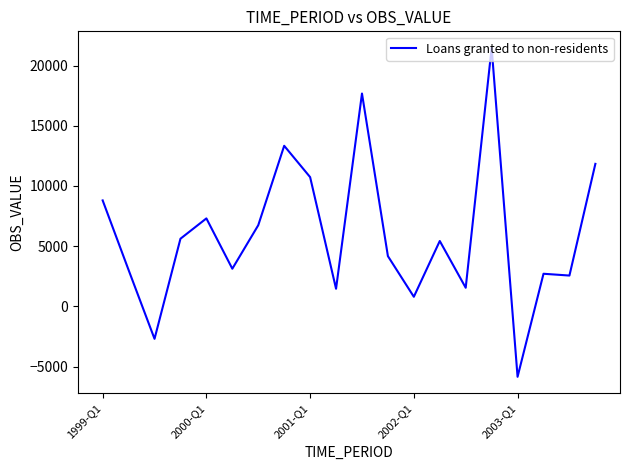

How many distinct data groups are displayed?

1